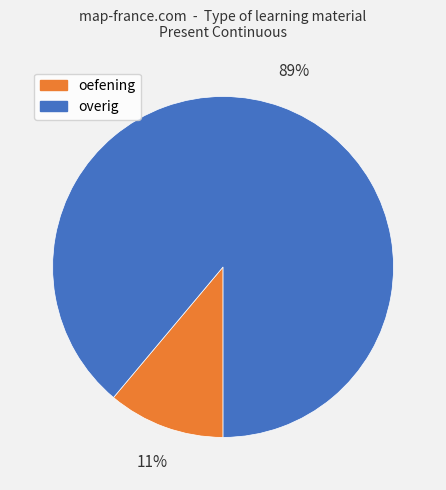

Does any single category account for the majority?

Yes